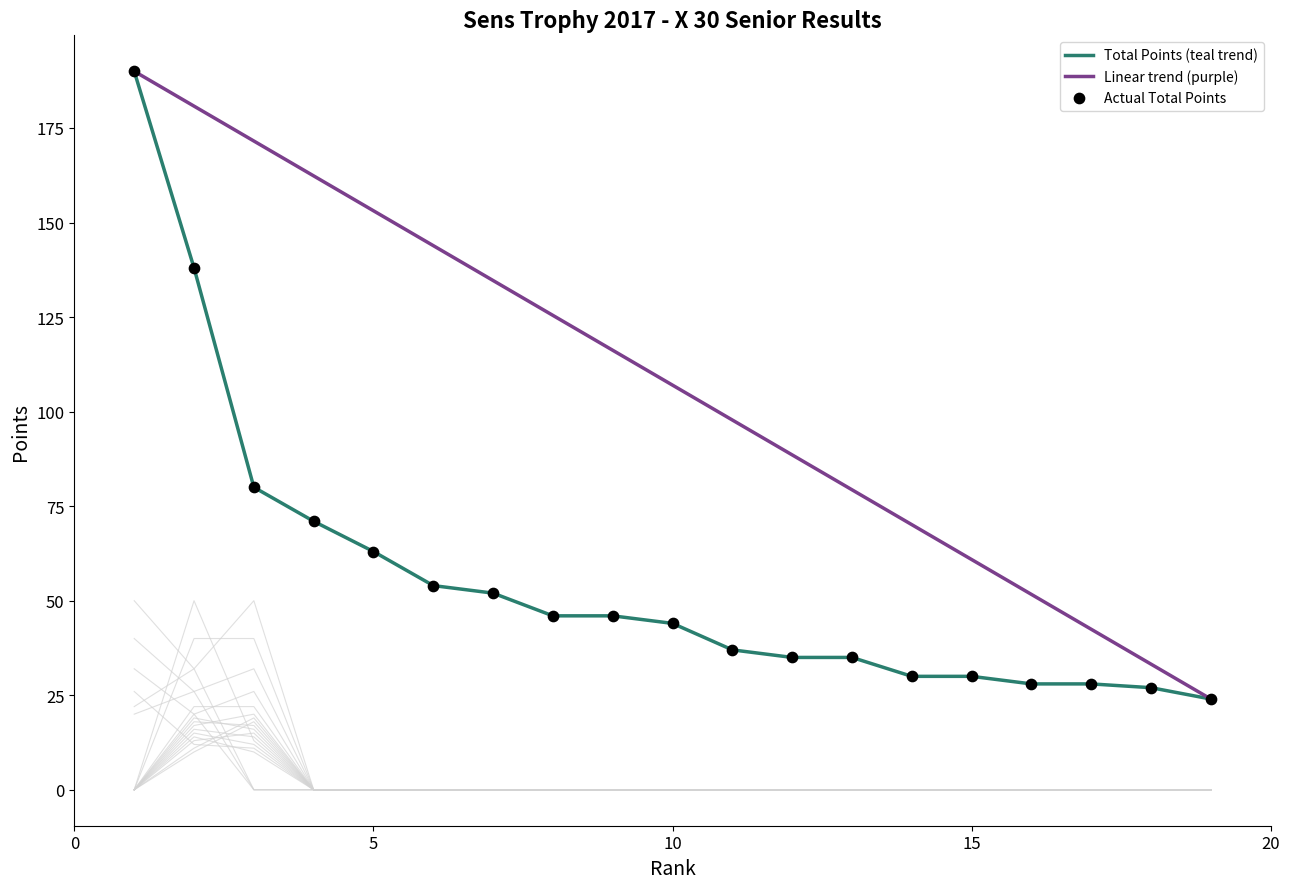

Which series contains the lowest Y value?

Total Points (teal trend)